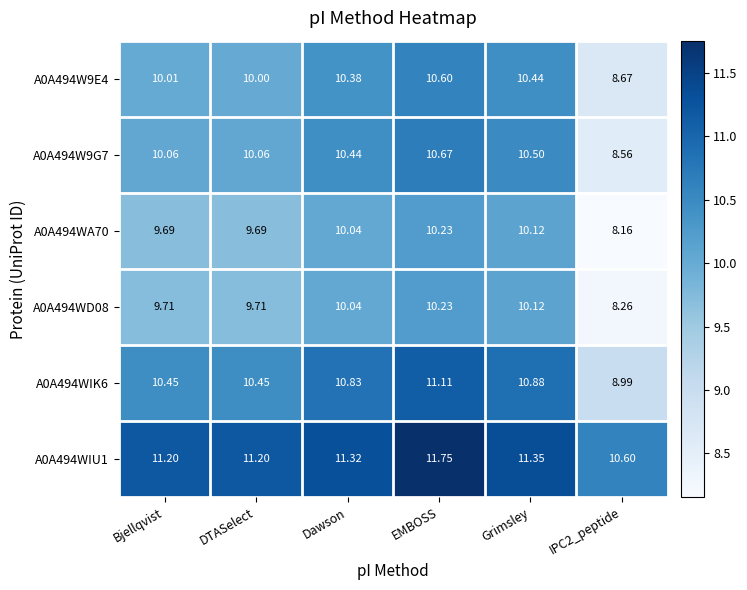

Is the value of A0A494W9G7 at IPC2_peptide greater than the value of A0A494WD08 at DTASelect?

No